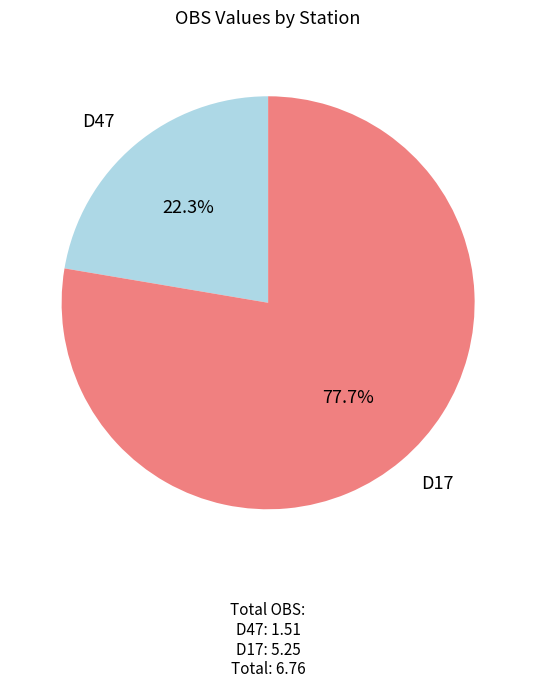

Combined, do D17 and D47 account for over 50%?

Yes